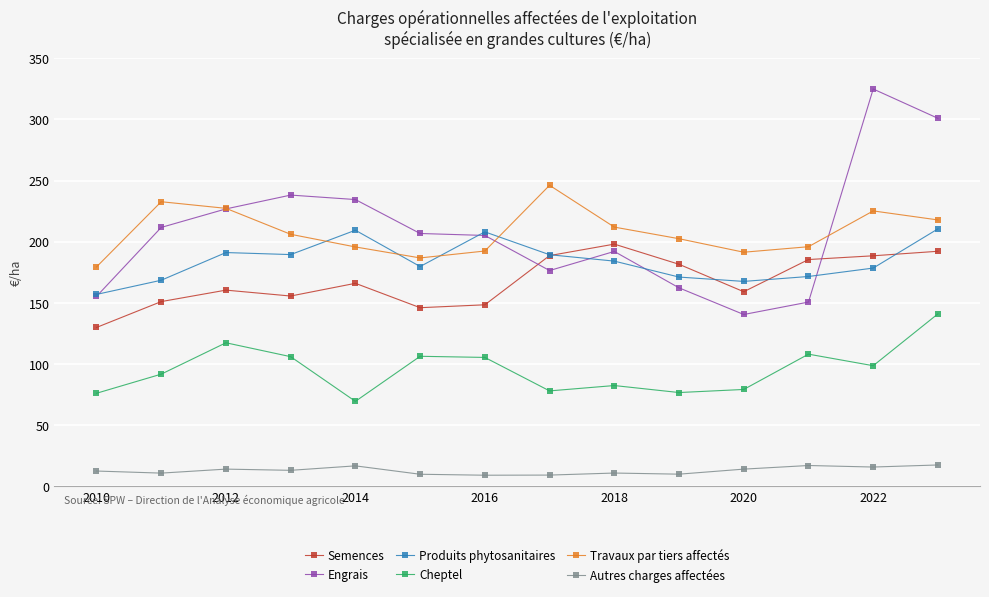

What is the lowest value of the Autres charges affectées series?

9.2